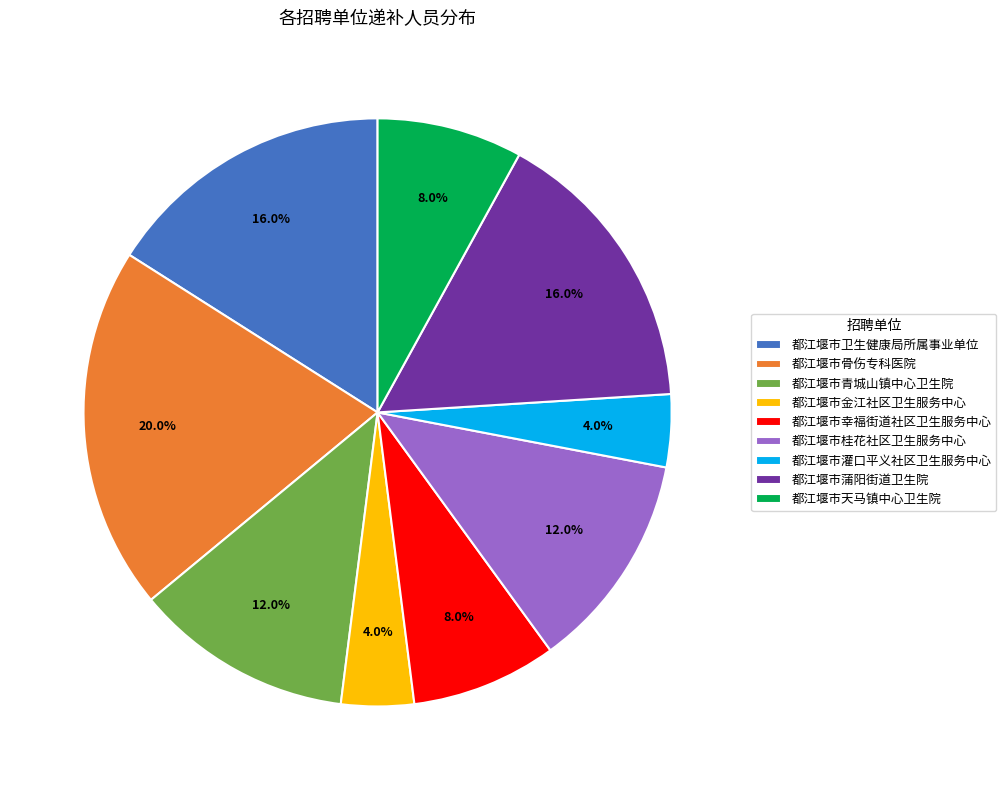

Does 都江堰市骨伤专科医院 represent more than half of the total?

No